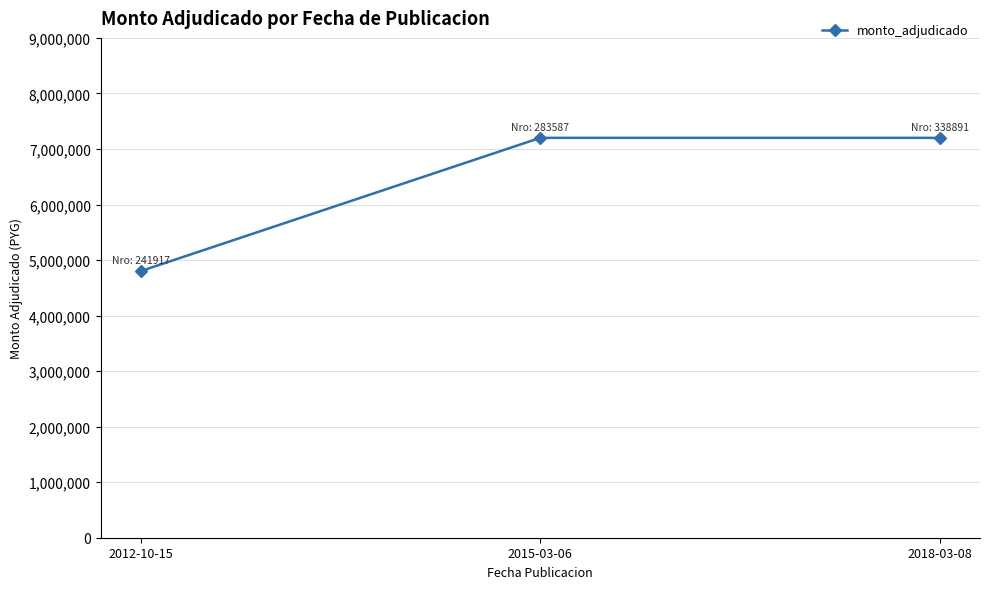

What is the ratio of the value at 2012-10-15 to the value at 2018-03-08?

0.7